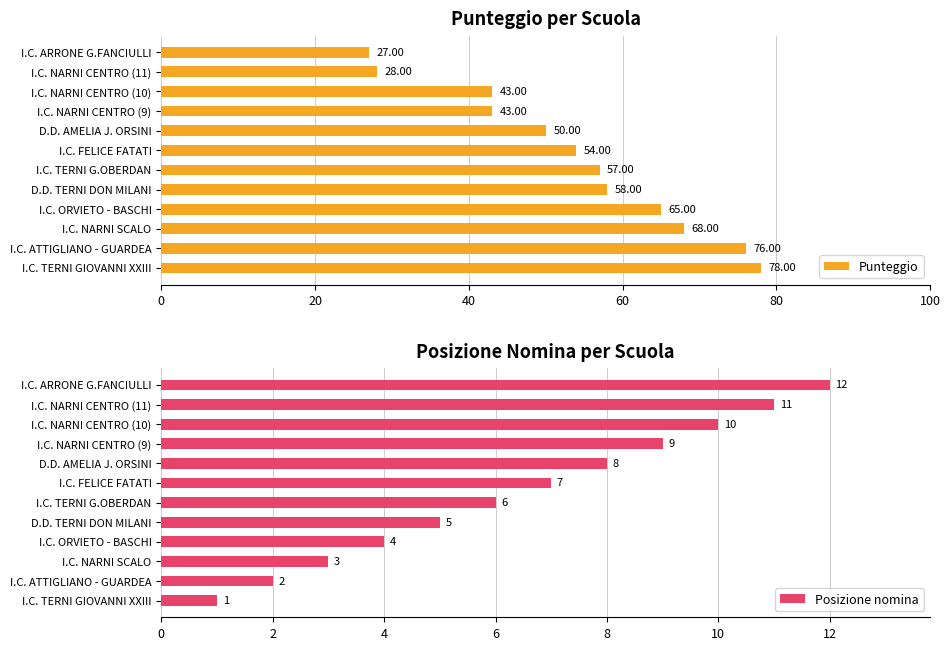

At which label does Punteggio reach its minimum?

I.C. ARRONE G.FANCIULLI